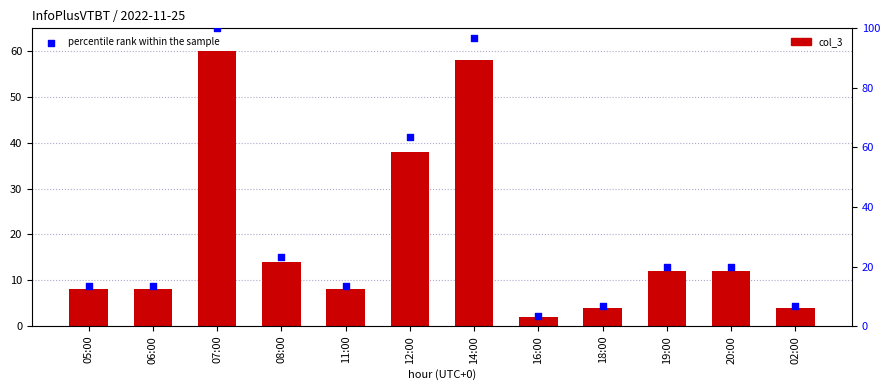

Is the value of percentile rank within the sample at 07:00 greater than the value of col_3 at 07:00?

Yes